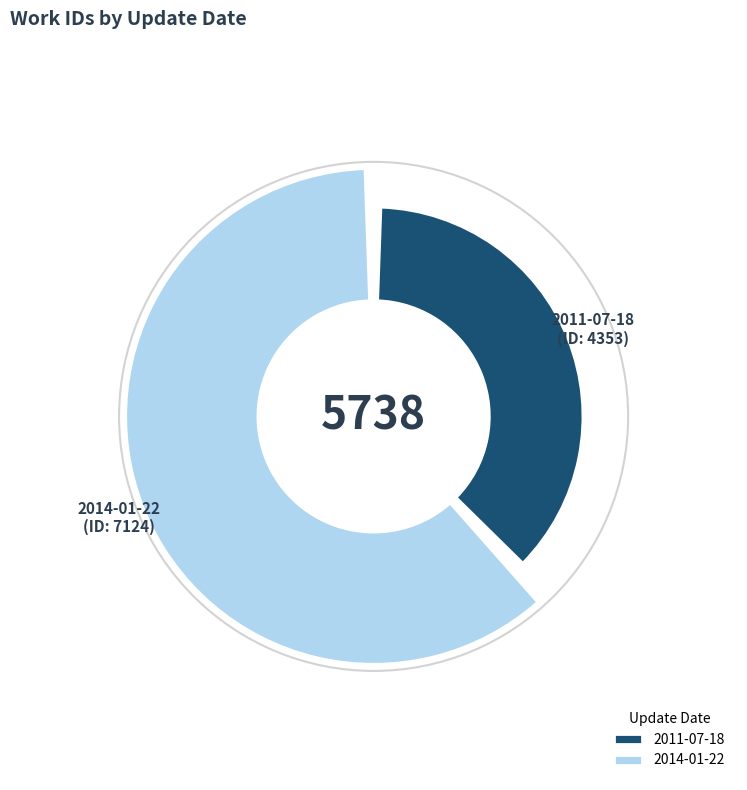

What percentage is the 2011-07-18 slice, to the nearest percent?

38%